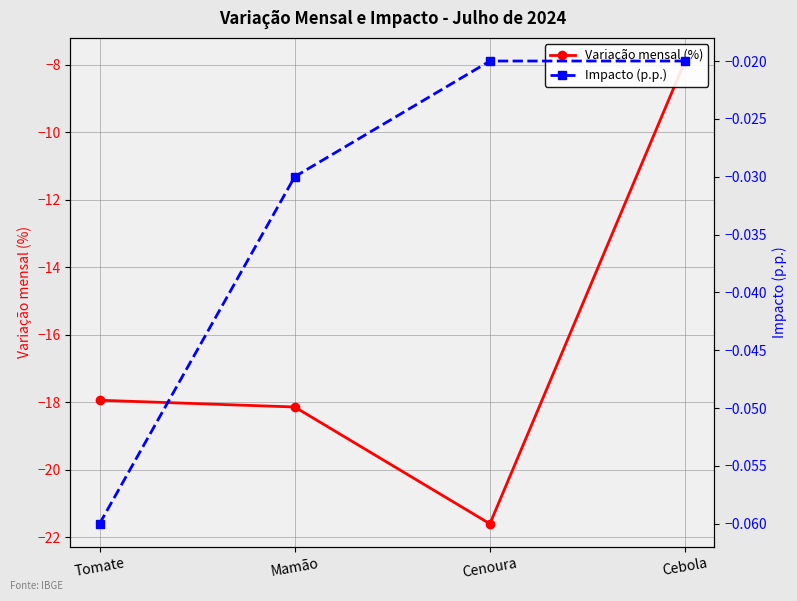

What is the sum of all Variação mensal (%) values?

-65.6